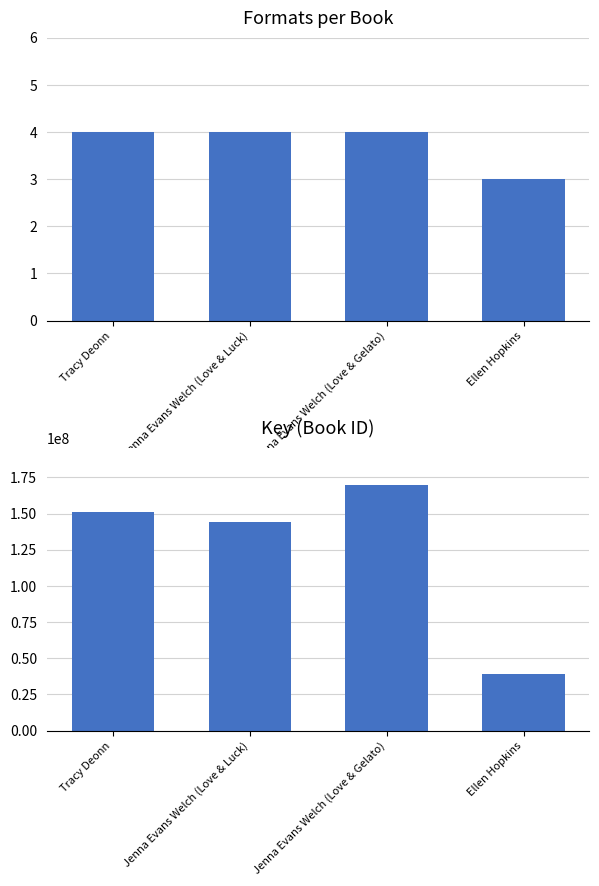

What position from the left is Jenna Evans Welch (Love & Luck)?

2